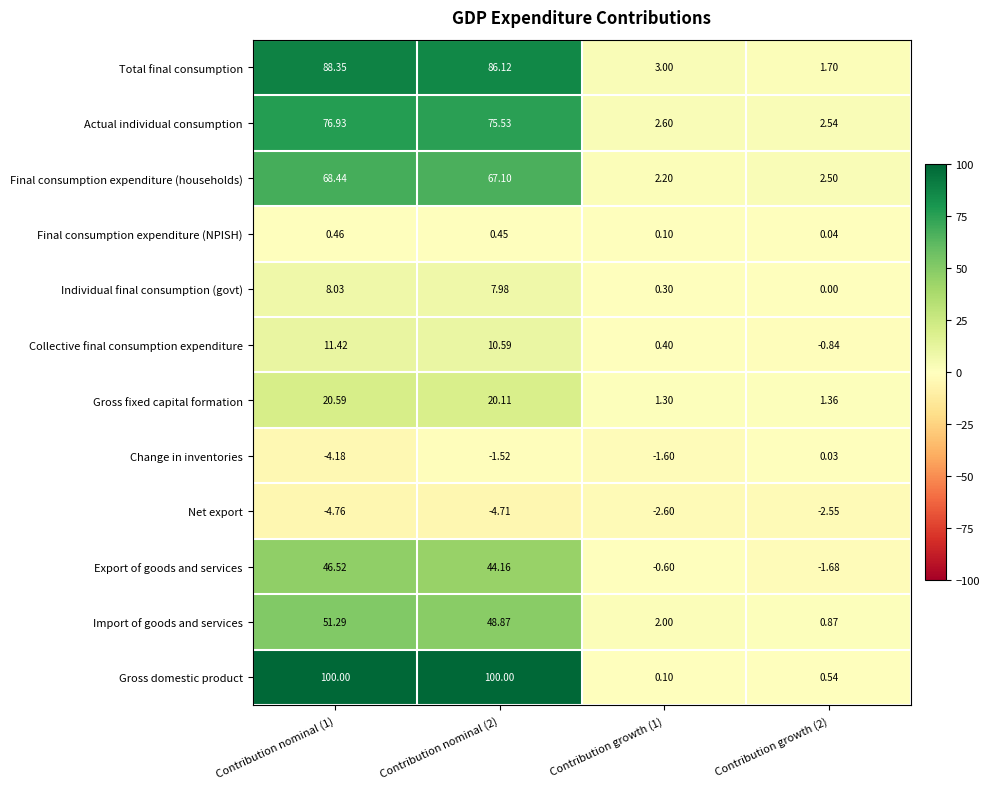

What is the maximum value shown in the chart?

100.0